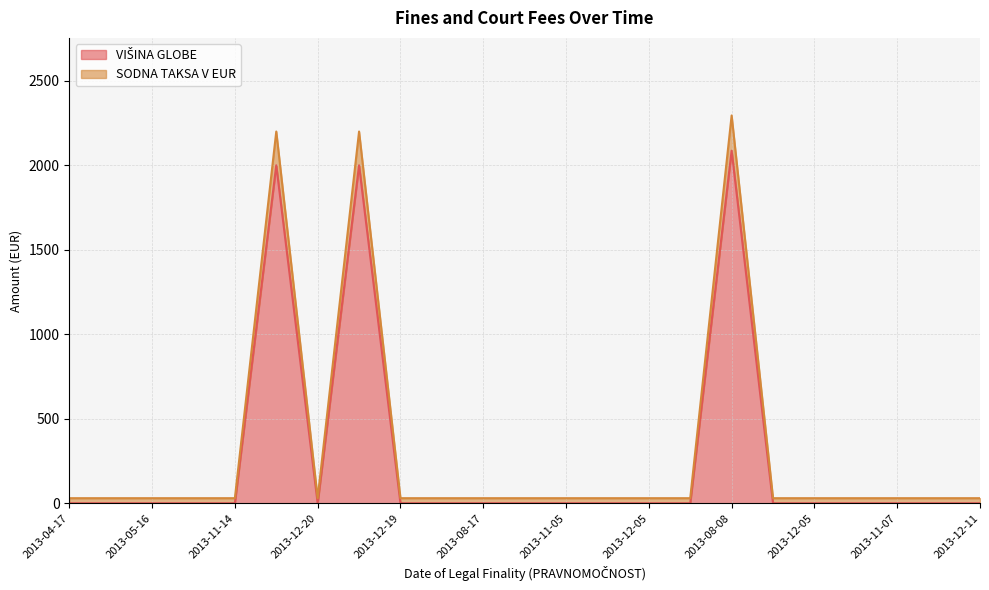

List the series in order of their overall mean, lowest first.

VIŠINA GLOBE, SODNA TAKSA V EUR